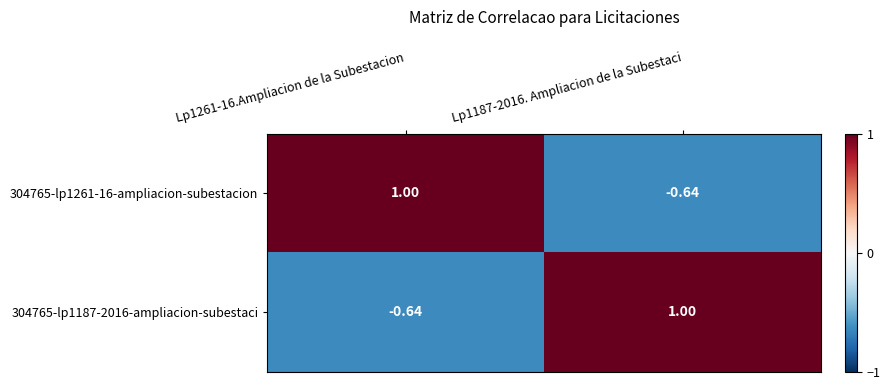

Is the value of 304765-lp1187-2016-ampliacion-subestaci at Lp1261-16.Ampliacion de la Subestacion greater than the value of 304765-lp1261-16-ampliacion-subestacion at Lp1261-16.Ampliacion de la Subestacion?

No